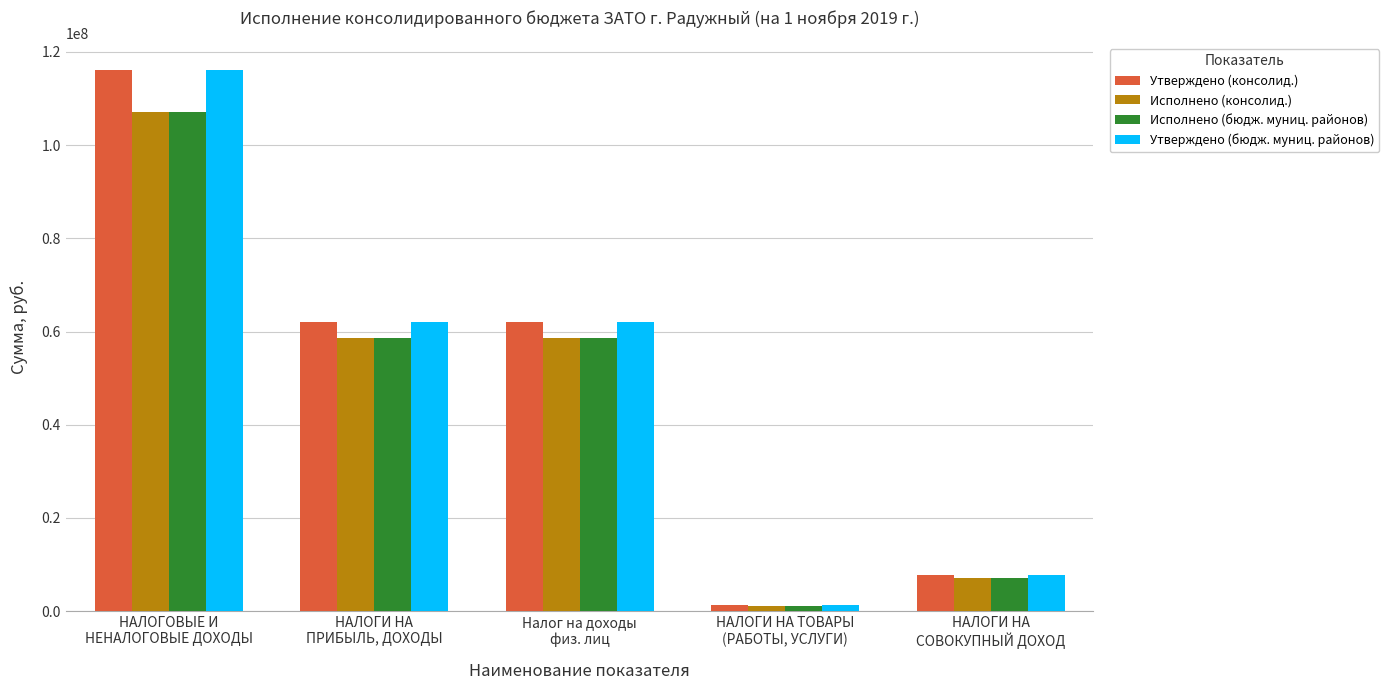

At which label does Исполнено (консолид.) first exceed 58593245?

НАЛОГОВЫЕ И
НЕНАЛОГОВЫЕ ДОХОДЫ